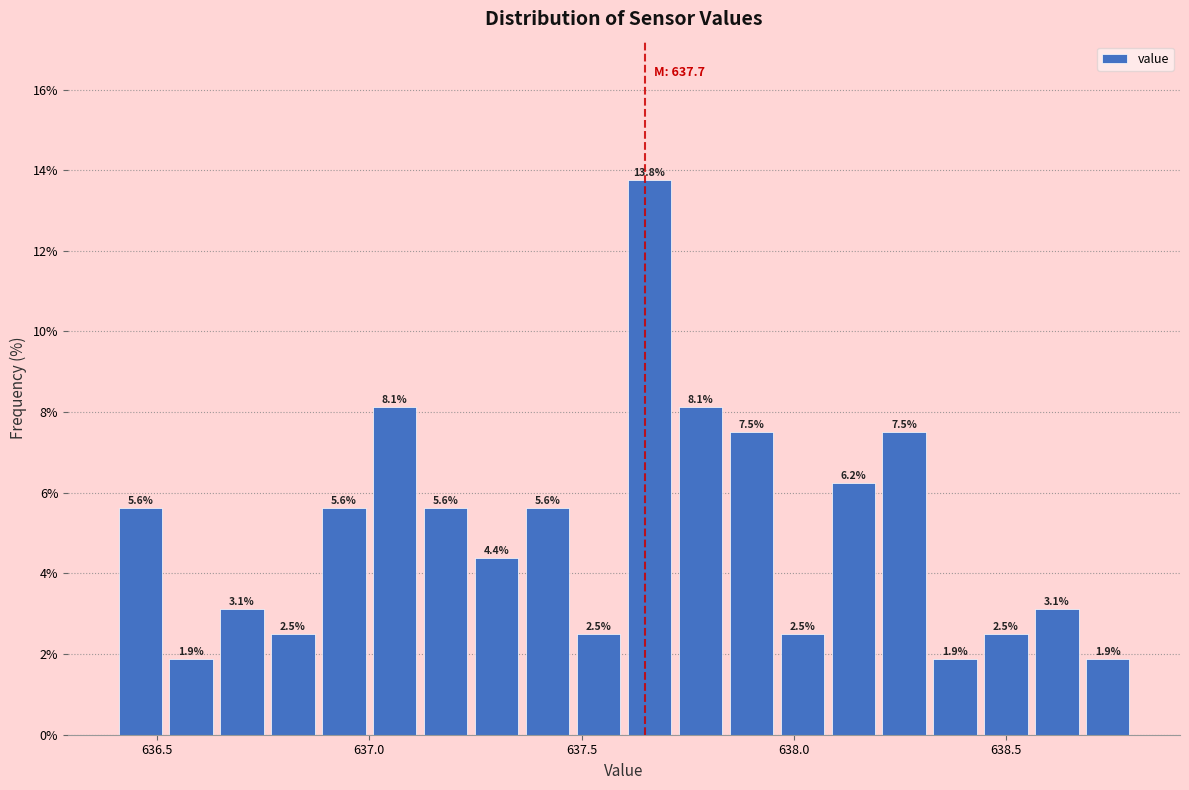

Around what value on the x-axis is the tallest bar? Give the approximate position of its centre, as read against the axis.

637.65